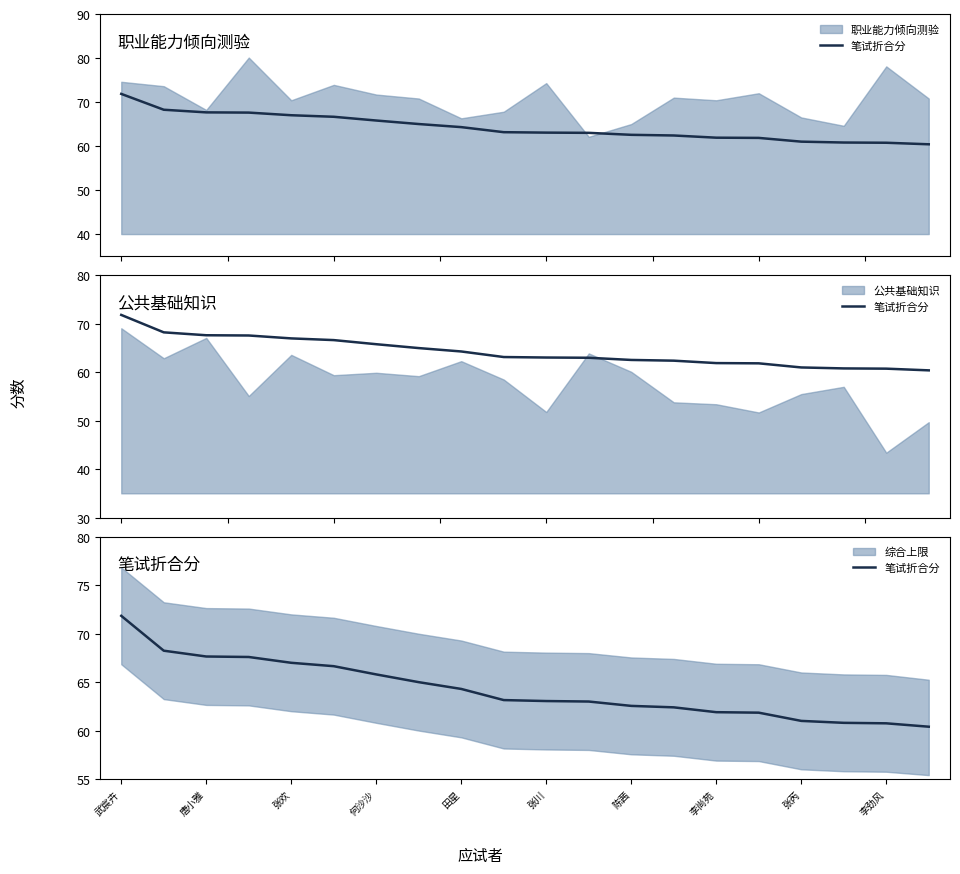

List the labels in order of value, smallest first.

19, 18, 17, 16, 15, 14, 13, 12, 11, 10, 李劲风, 张芮, 李尚苑, 陈茜, 张川, 田星, 何沙沙, 张欢, 唐小雅, 武宸卉